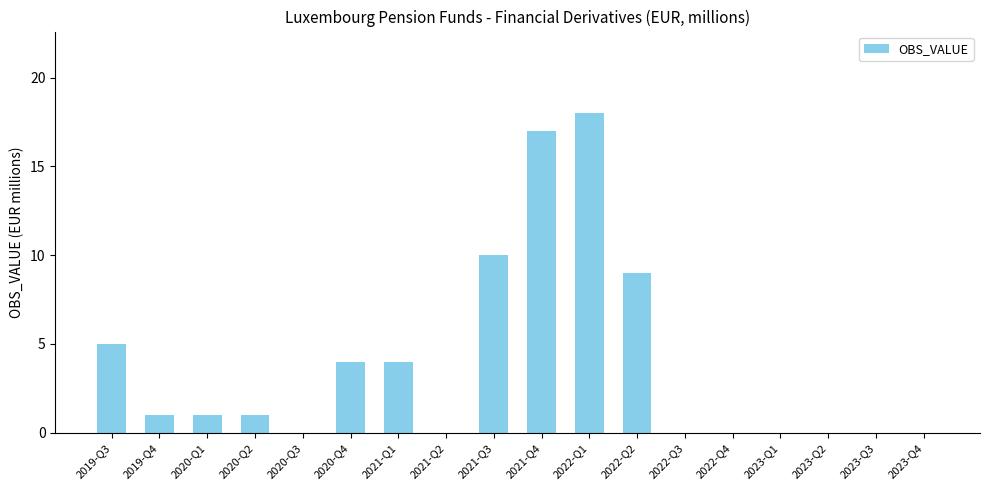

The value at 2021-Q4 is 29. True or false?

False